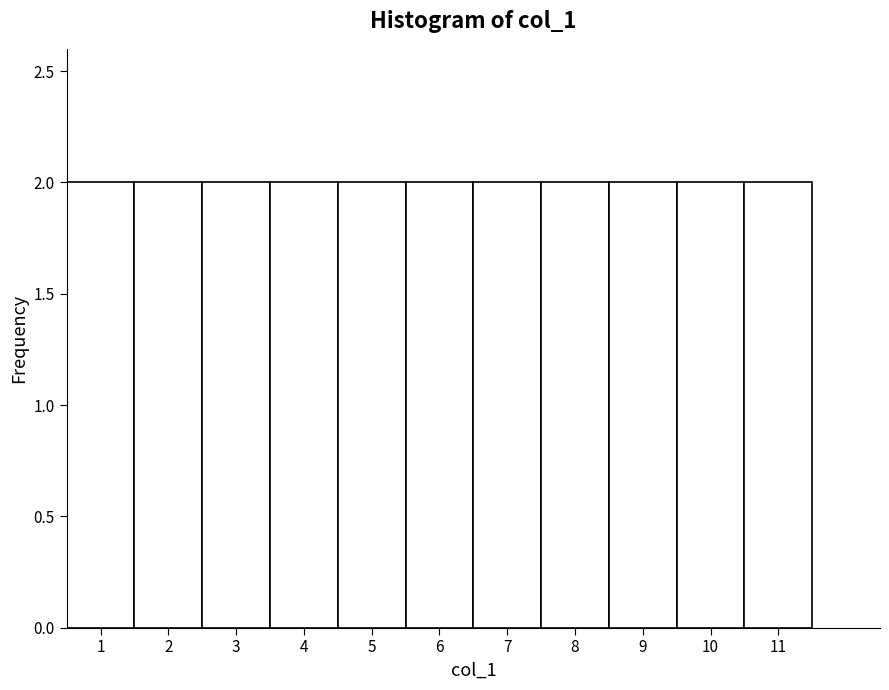

Reading left to right, list every bar in this chart as the range it spans on the x-axis followed by its height. The values are not printed on the chart, so give them approximately, as read against the axis.

0.5 to 1.5: 2
1.5 to 2.5: 2
2.5 to 3.5: 2
3.5 to 4.5: 2
4.5 to 5.5: 2
5.5 to 6.5: 2
6.5 to 7.5: 2
7.5 to 8.5: 2
8.5 to 9.5: 2
9.5 to 10.5: 2
10.5 to 11.5: 2